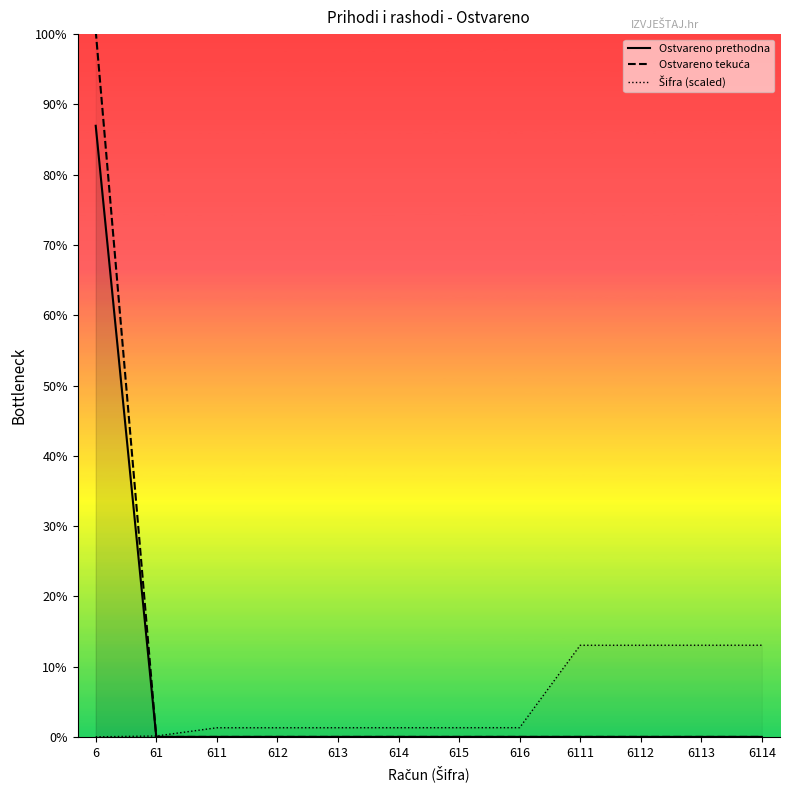

Where is Ostvareno tekuća nearest to the value 5826702?

61